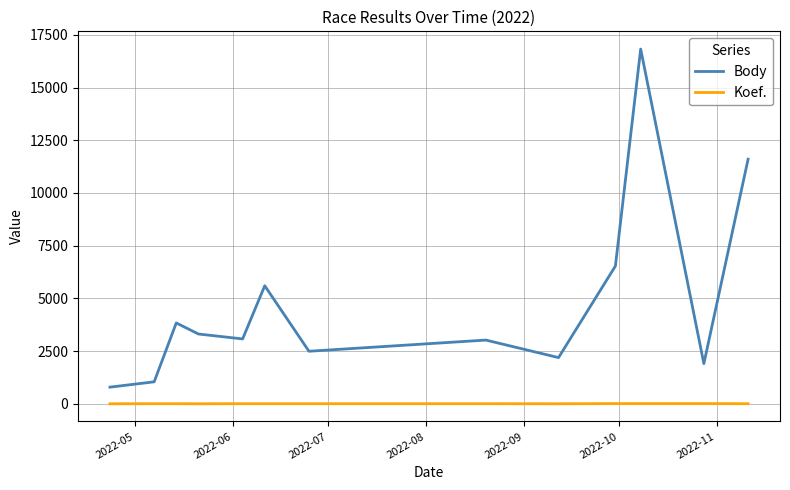

How many lines are shown in the chart?

2